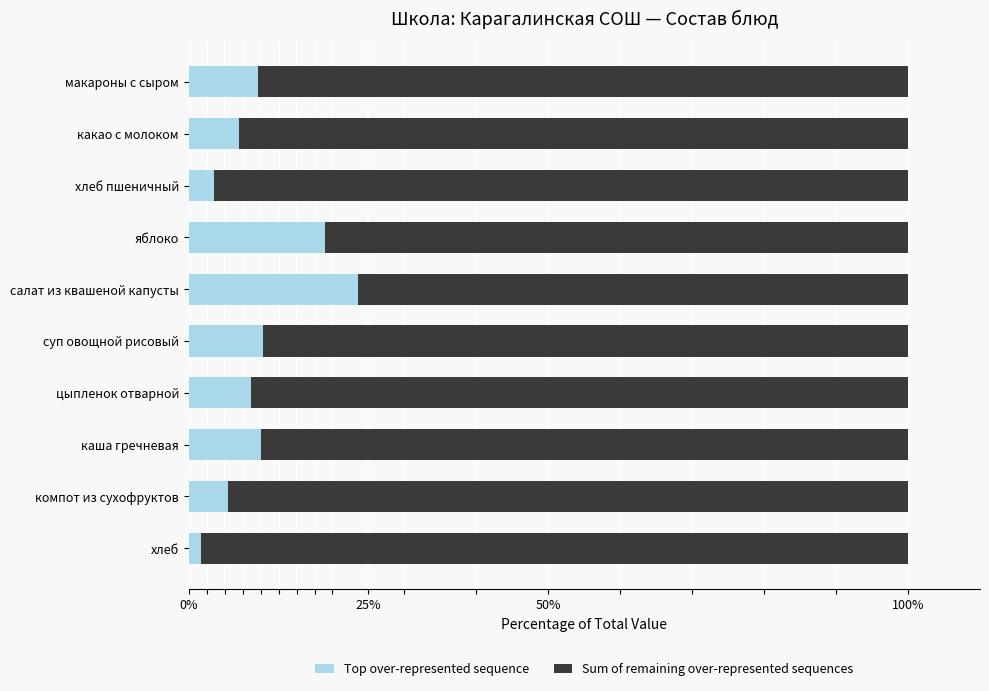

The Top over-represented sequence series shows 10.7 at какао с молоком. True or false?

False